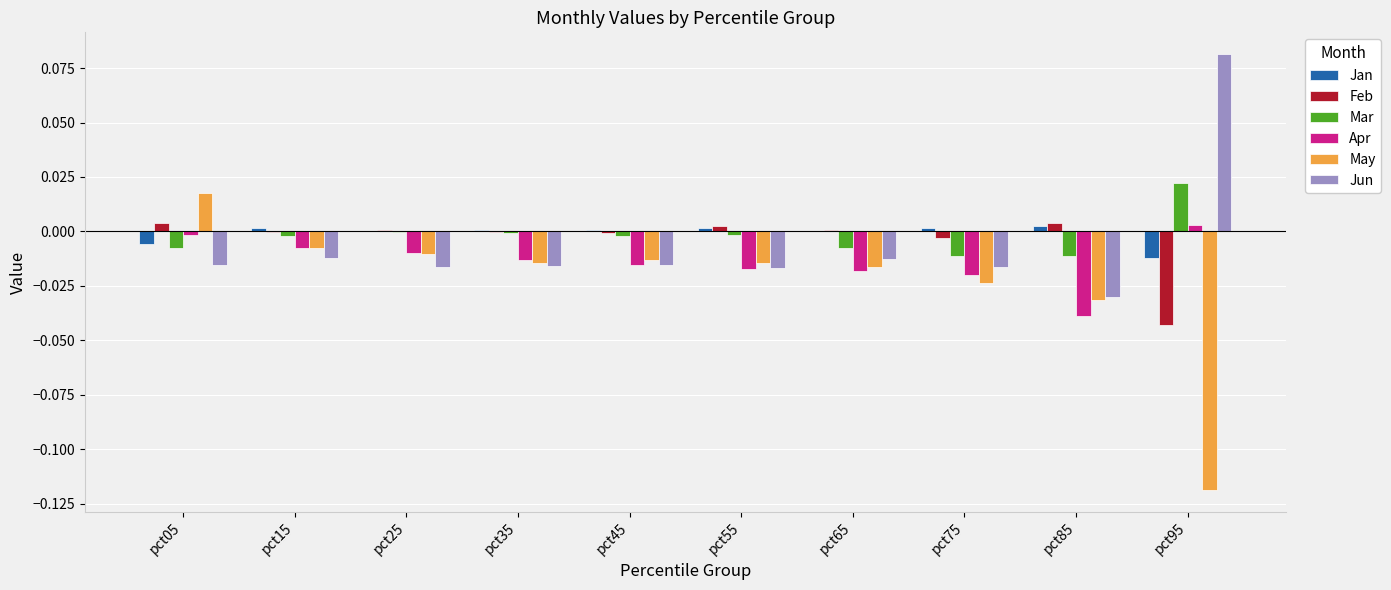

The value of Apr at pct45 is -0.0. True or false?

True